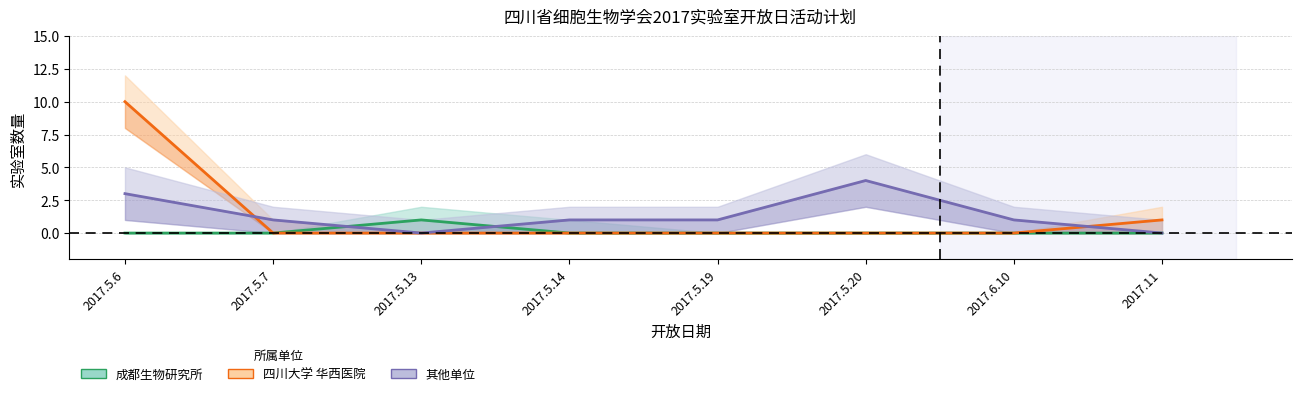

Does the chart have visible grid lines?

Yes